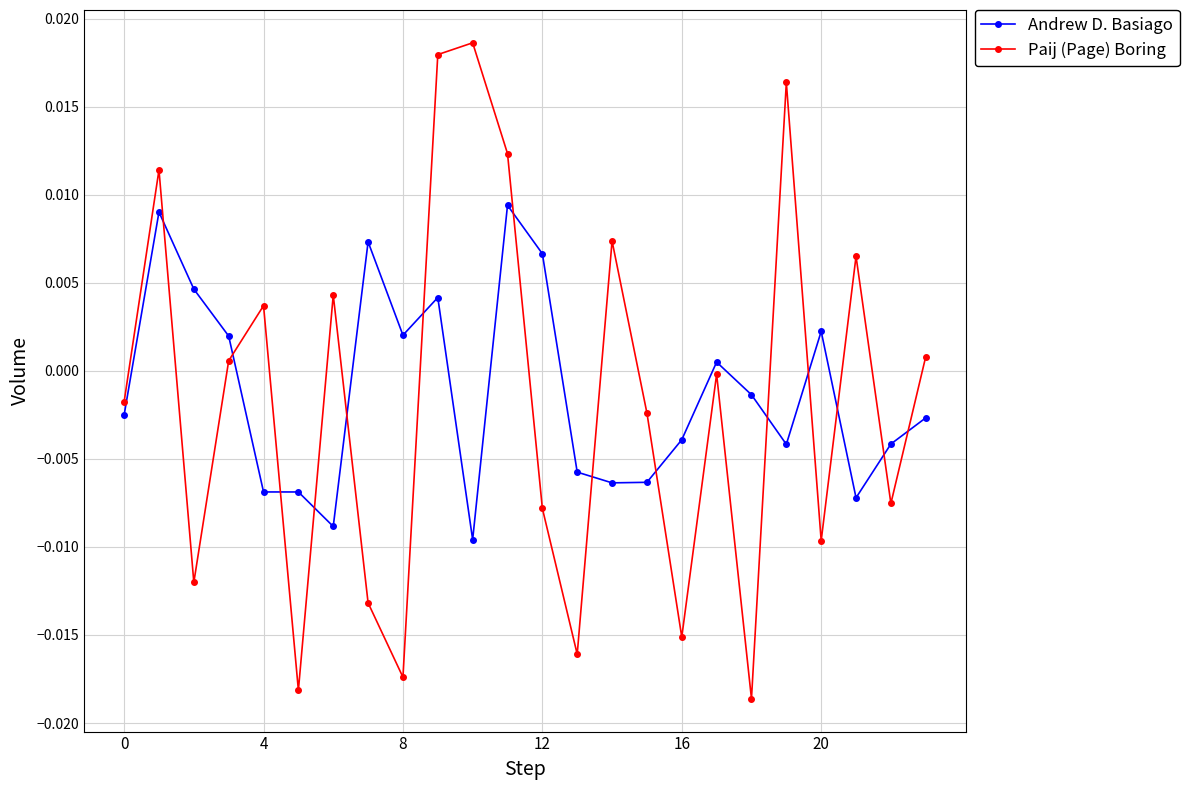

Which series has the largest range (max minus min)?

Paij (Page) Boring